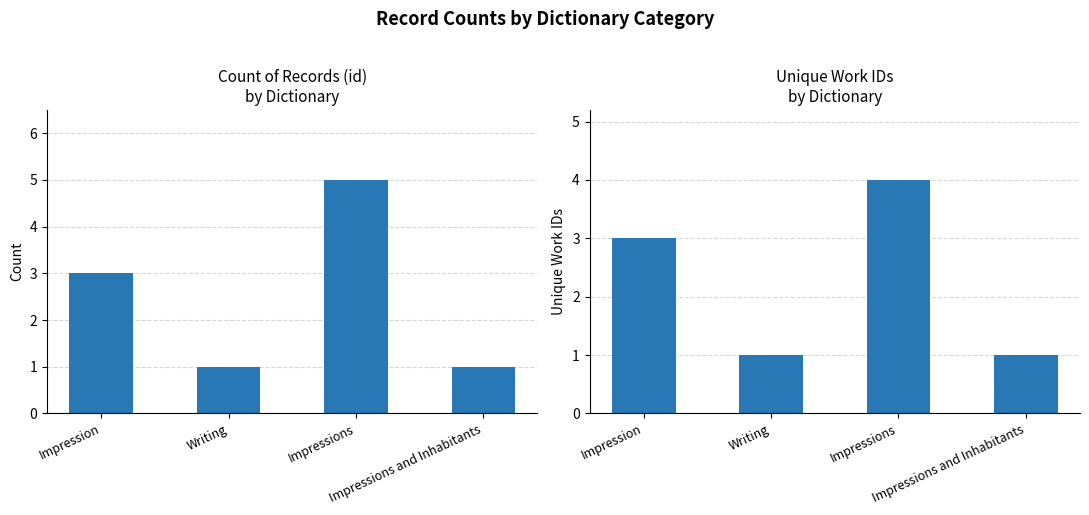

Which series has the widest spread of values?

id